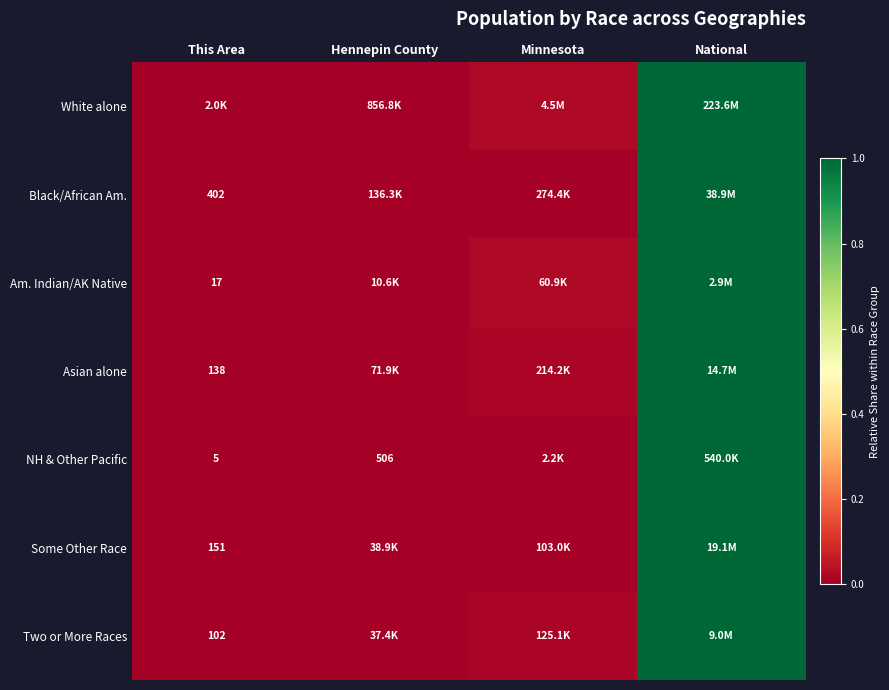

Is it true that Am. Indian/AK Native equals 0.6 at This Area?

False